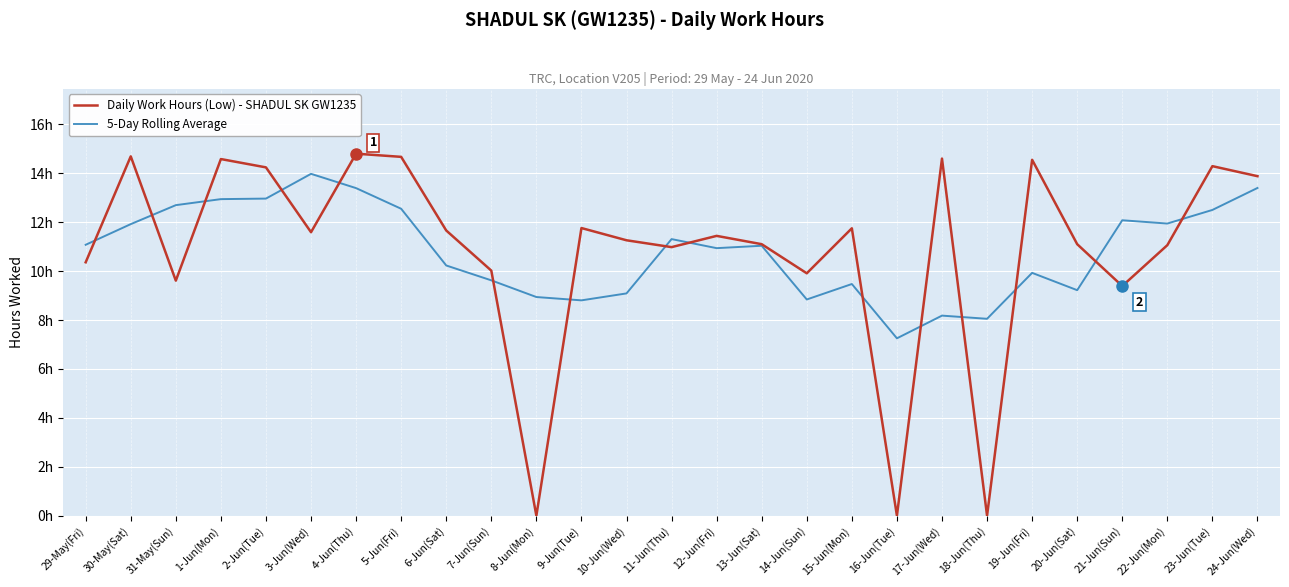

What is the sum of the 5-Day Rolling Average values at 8-Jun(Mon) and 5-Jun(Fri)?

21.5